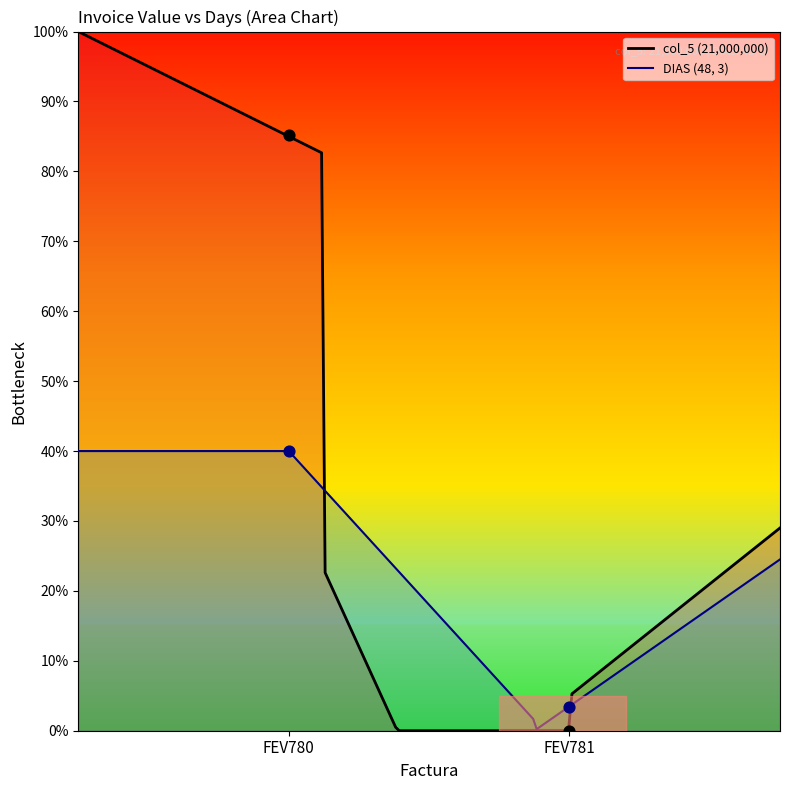

Which series reaches the maximum Y coordinate?

col_5 points